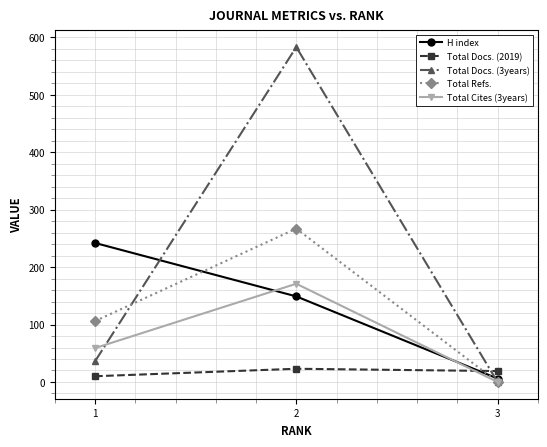

Reading left to right, list all the values displayed in this chart.

H index: 1=242	2=149	3=6
Total Docs. (2019): 1=10	2=23	3=19
Total Docs. (3years): 1=36	2=583	3=0
Total Refs.: 1=106	2=267	3=0
Total Cites (3years): 1=59	2=171	3=0